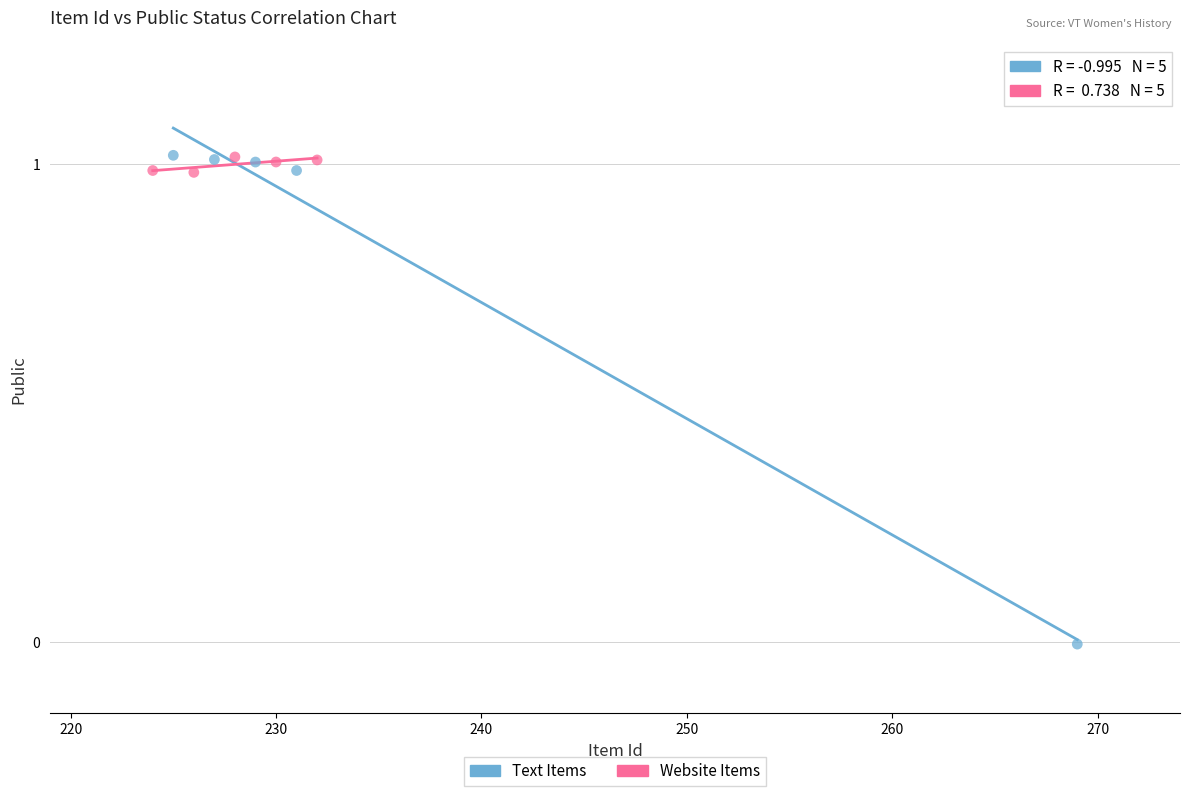

Which series contains the lowest Y value?

Text Items